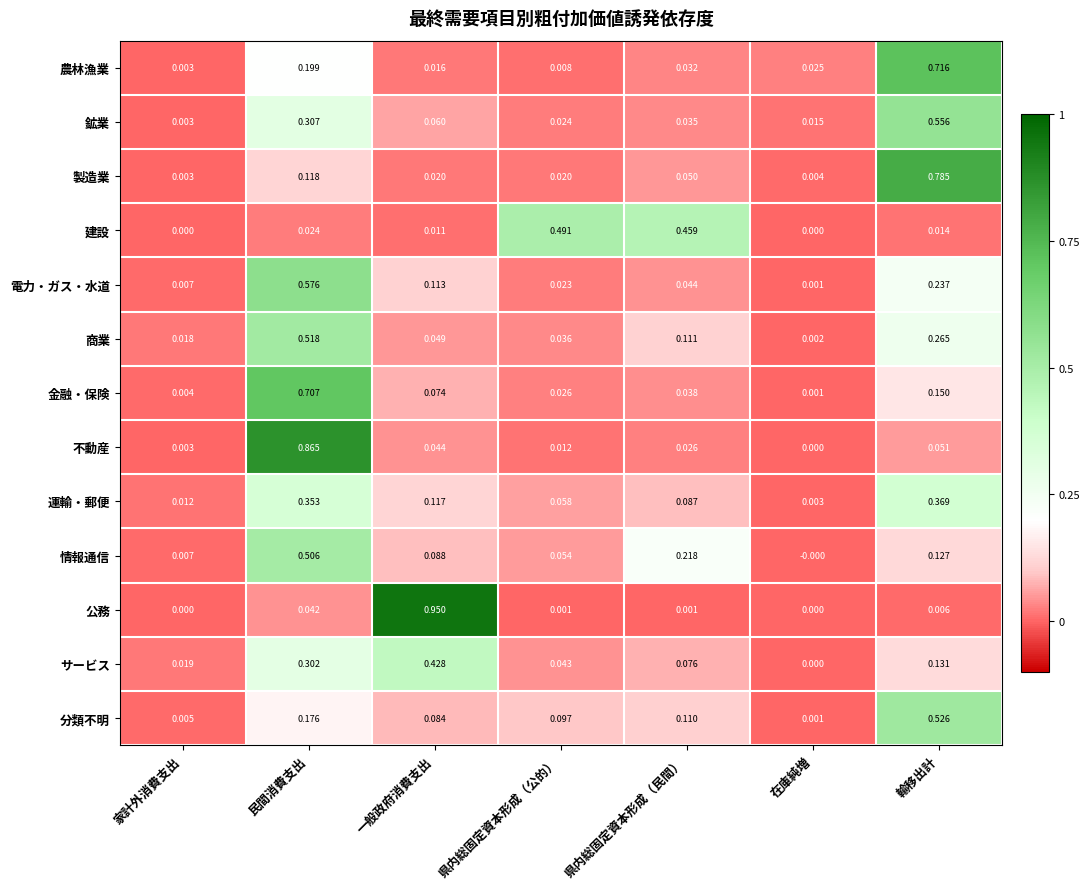

List the series in order of their peak value, highest first.

公務, 不動産, 製造業, 農林漁業, 金融・保険, 電力・ガス・水道, 鉱業, 分類不明, 商業, 情報通信, 建設, サービス, 運輸・郵便